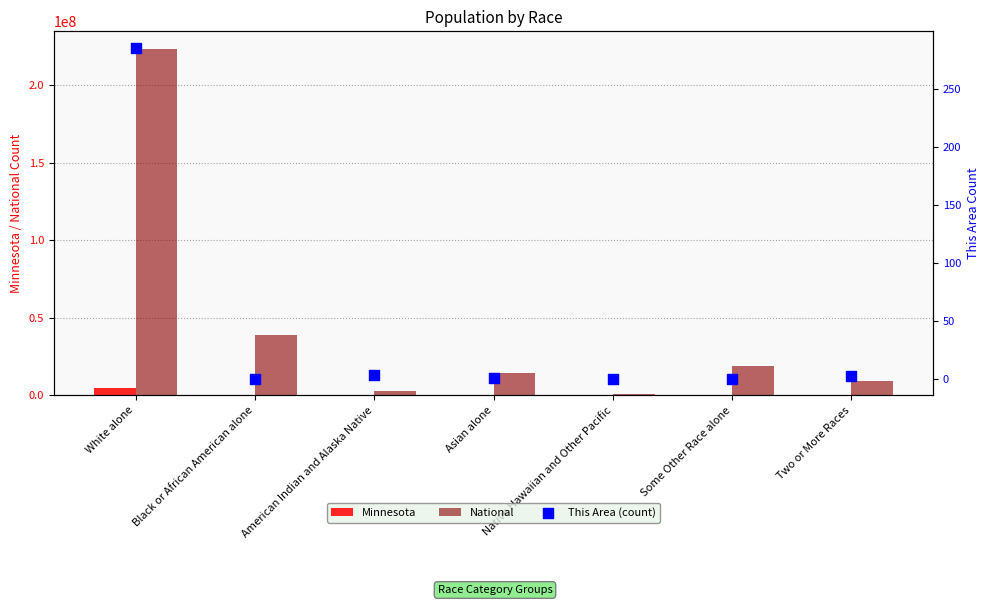

What is the total value across all series at Native Hawaiian and Other Pacific?

542169